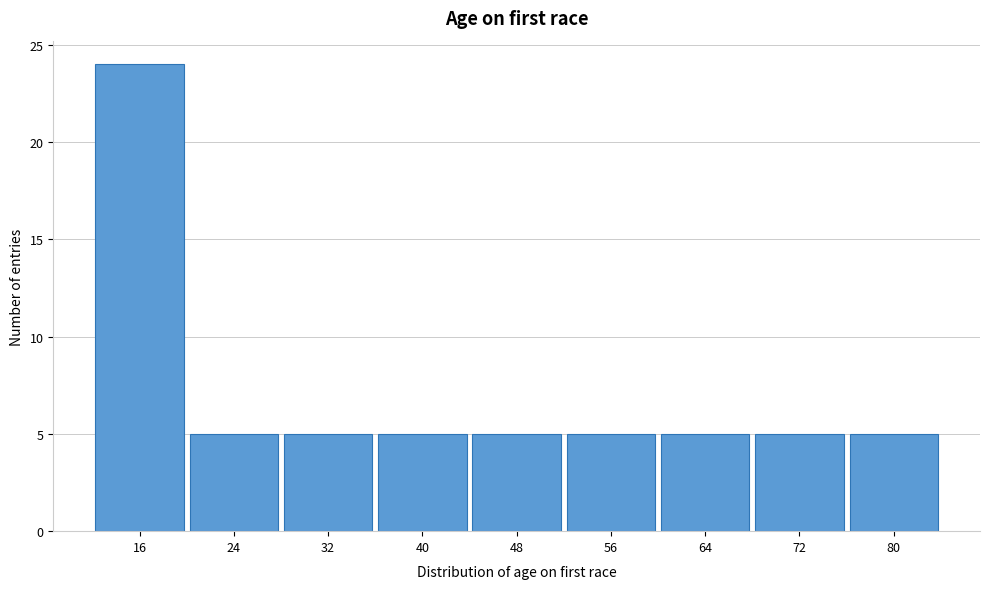

Reading left to right, extract all data points from this chart.

16=24	24=5	32=5	40=5	48=5	56=5	64=5	72=5	80=5